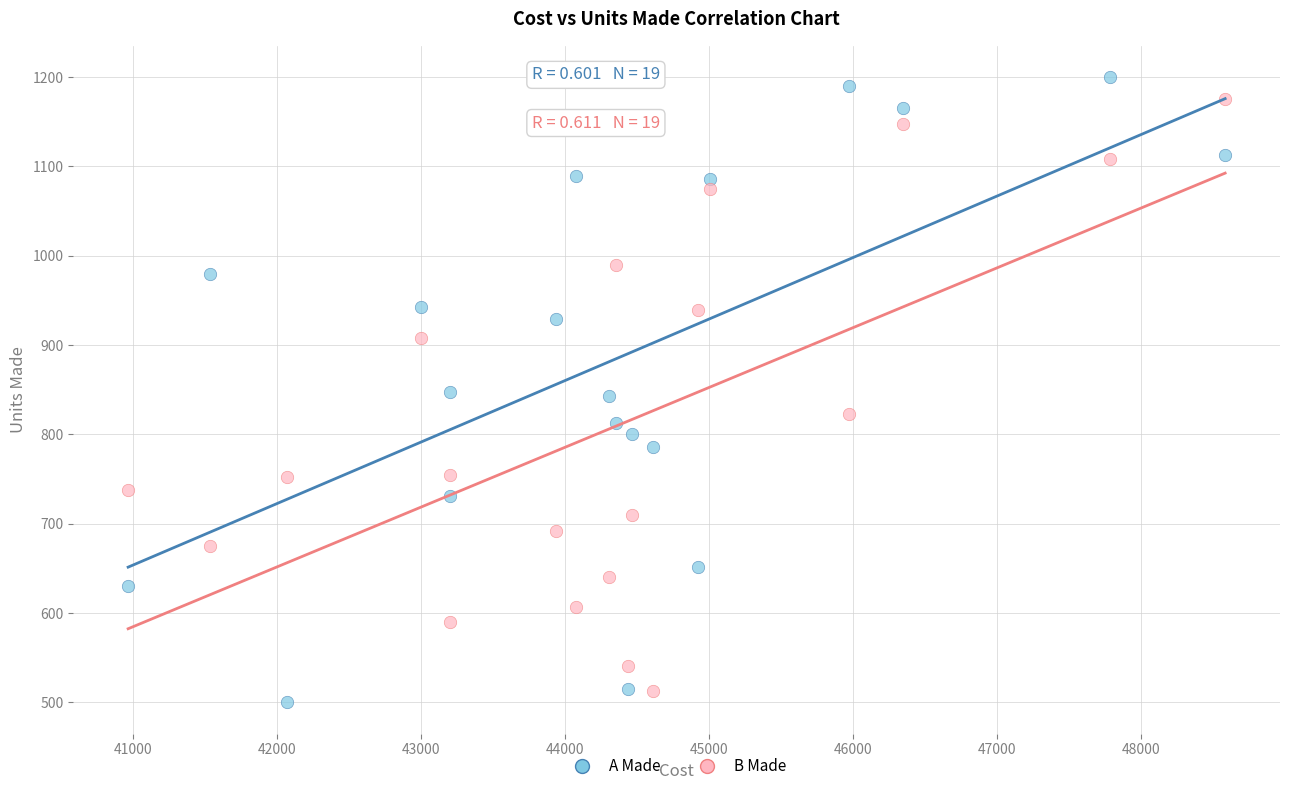

Across all data points, what is the range of Y values (max minus min)?

700